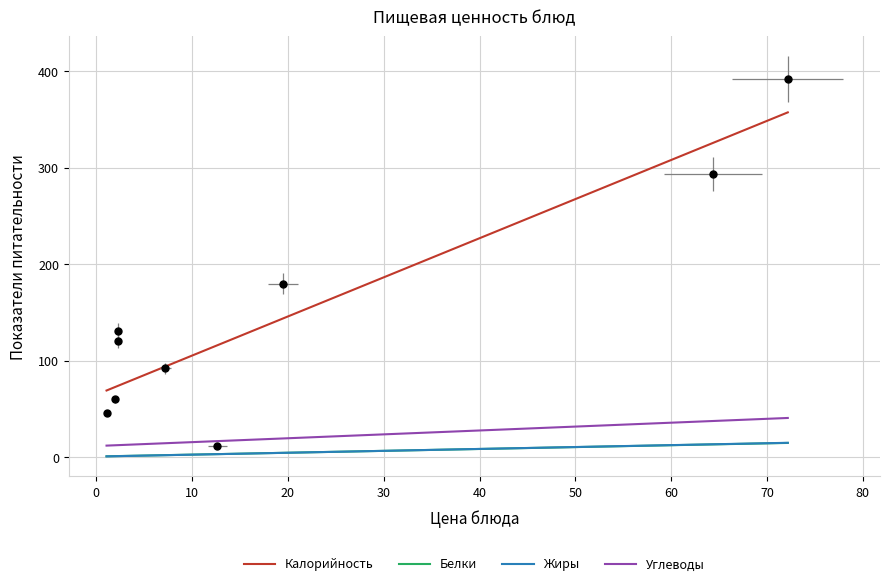

What is the spread (max minus min) of values at Хлеб ржано?

46.0